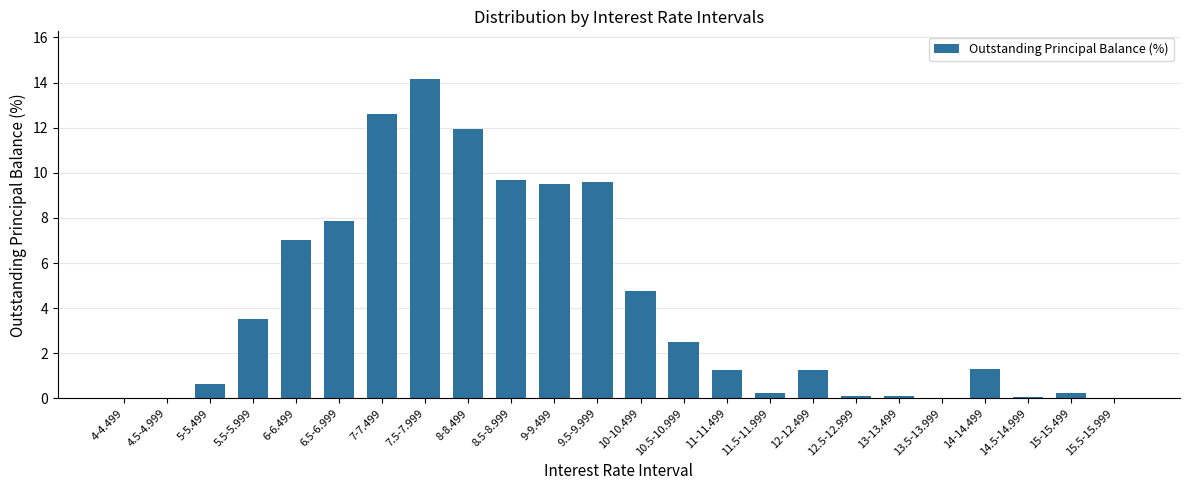

True or false: the data shows 0.2 at 15-15.499.

True